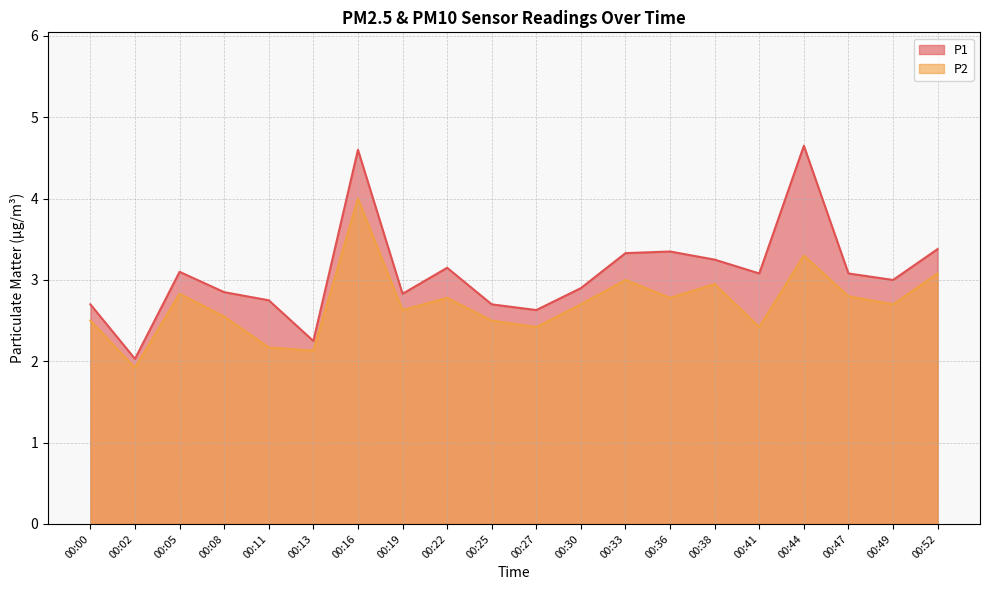

Reading left to right, what are all the values shown in this chart?

P1: 00:00=2.7	00:02=2.0	00:05=3.1	00:08=2.9	00:11=2.8	00:13=2.2	00:16=4.6	00:19=2.8	00:22=3.1	00:25=2.7	00:27=2.6	00:30=2.9	00:33=3.3	00:36=3.4	00:38=3.2	00:41=3.1	00:44=4.7	00:47=3.1	00:49=3.0	00:52=3.4
P2: 00:00=2.5	00:02=1.9	00:05=2.8	00:08=2.5	00:11=2.2	00:13=2.1	00:16=4.0	00:19=2.6	00:22=2.8	00:25=2.5	00:27=2.4	00:30=2.7	00:33=3.0	00:36=2.8	00:38=3.0	00:41=2.4	00:44=3.3	00:47=2.8	00:49=2.7	00:52=3.1